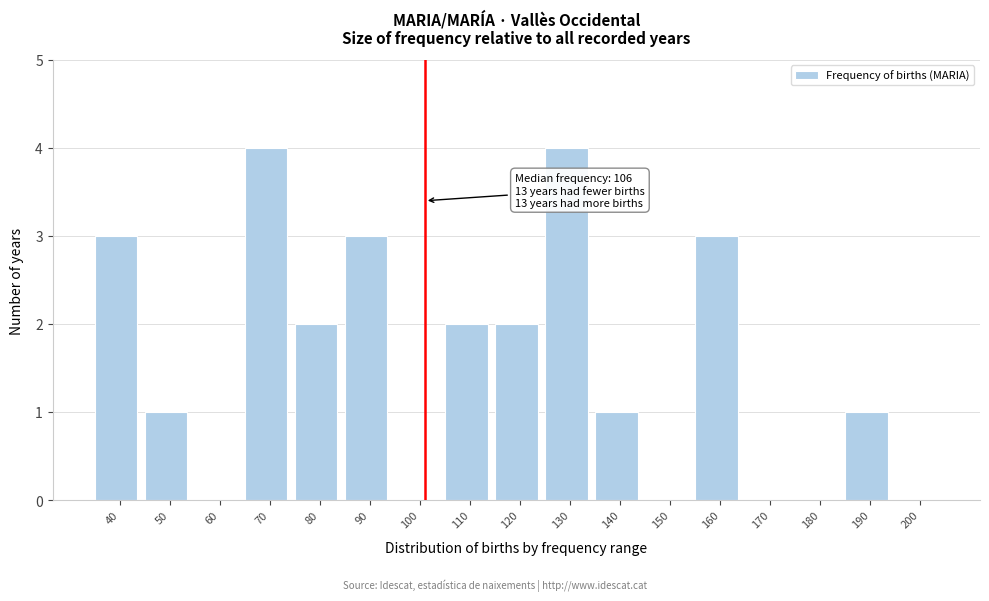

Reading left to right, list all the values displayed in this chart.

40=3	50=1	60=0	70=4	80=2	90=3	100=0	110=2	120=2	130=4	140=1	150=0	160=3	170=0	180=0	190=1	200=0